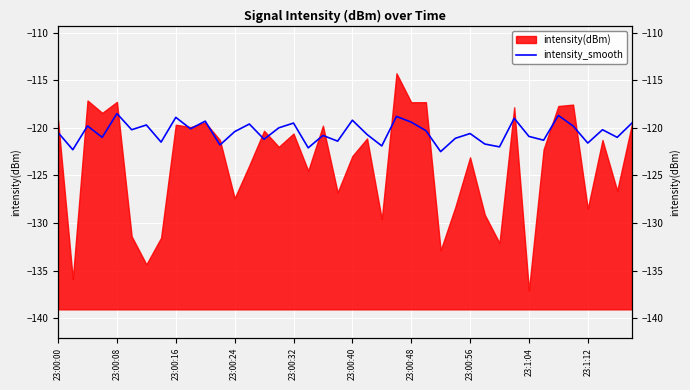

Reading right to left, extract all data points from this chart.

-119.5	-121.0	-120.2	-121.6	-119.8	-118.7	-121.3	-120.9	-119.0	-122.0	-121.7	-120.6	-121.1	-122.5	-120.3	-119.4	-118.8	-121.9	-120.7	-119.2	-121.4	-120.8	-122.1	-119.5	-120.0	-121.2	-119.6	-120.4	-121.8	-119.3	-120.1	-118.9	-121.5	-119.7	-120.2	-118.5	-121.0	-119.8	-122.3	-120.5